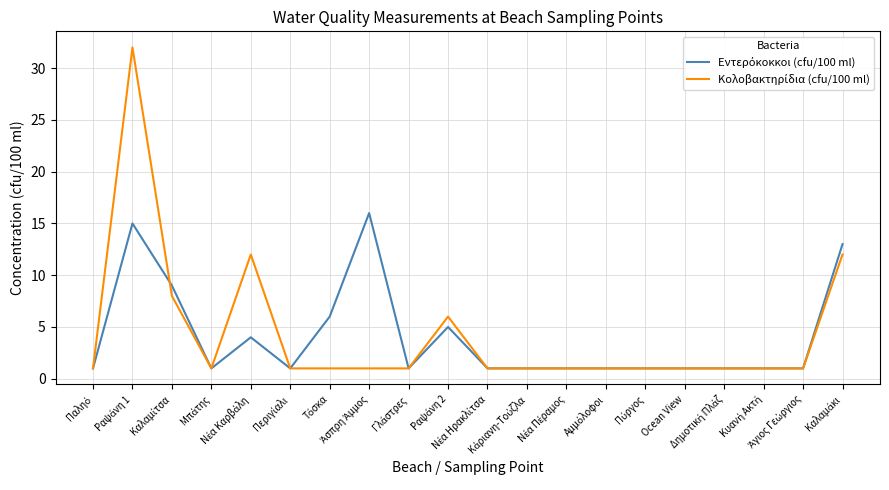

What is the maximum value shown in the chart?

32